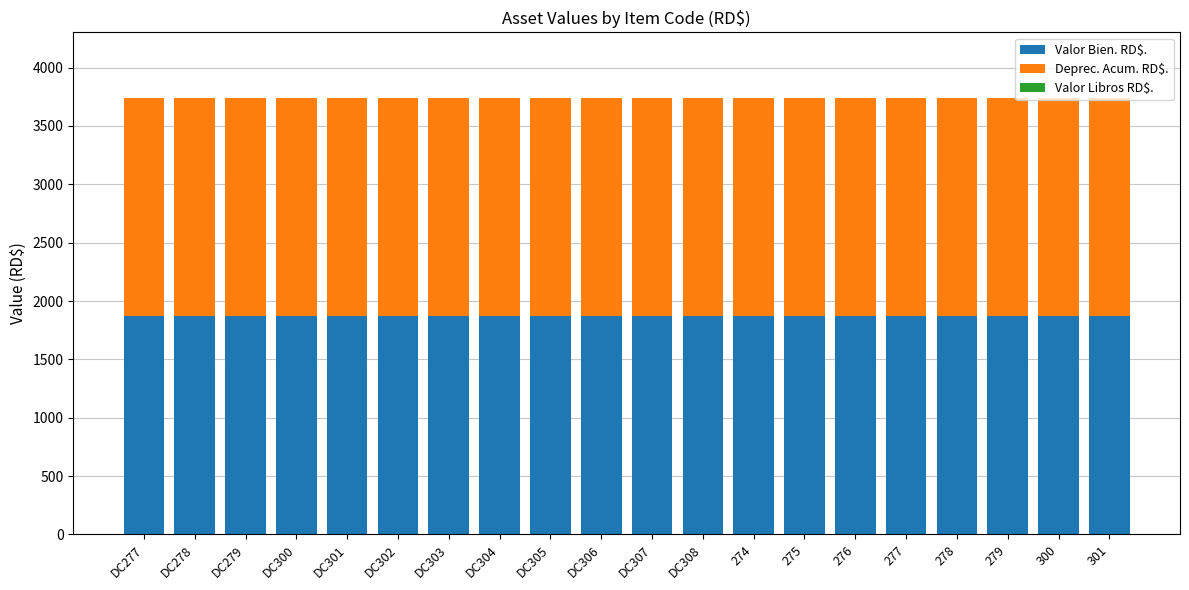

Is it true that Valor Bien. RD$. equals 441 at DC277?

False